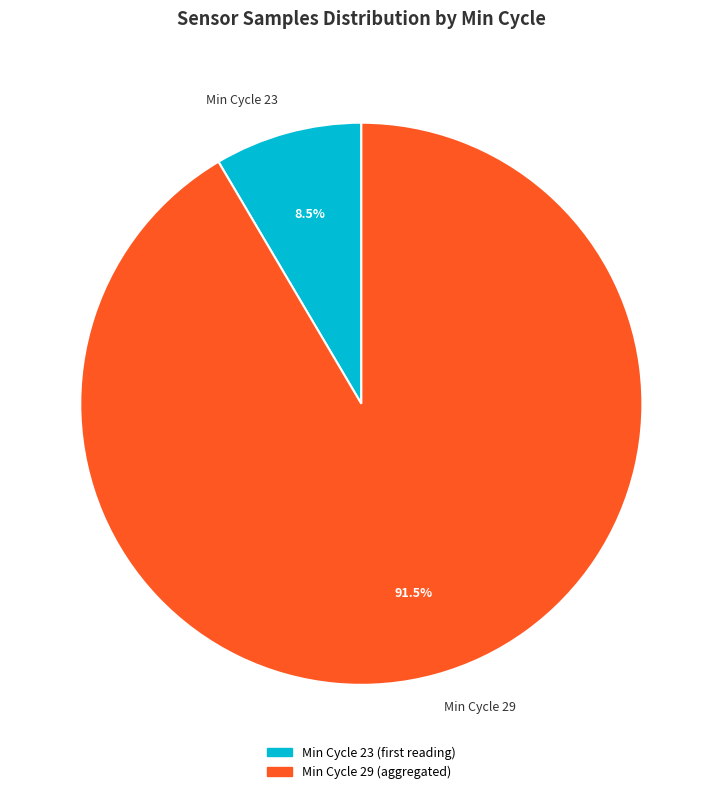

Count the number of slices in the pie.

2